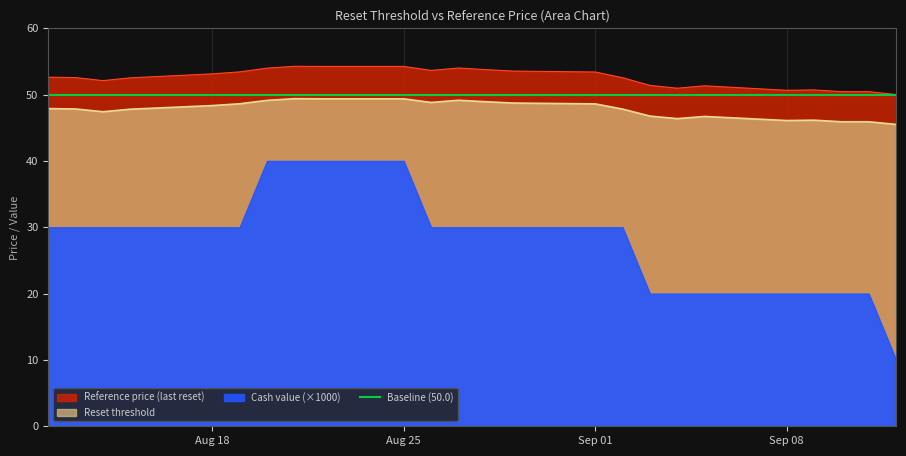

What is the lowest value of the Reference price (last reset) series?

50.0